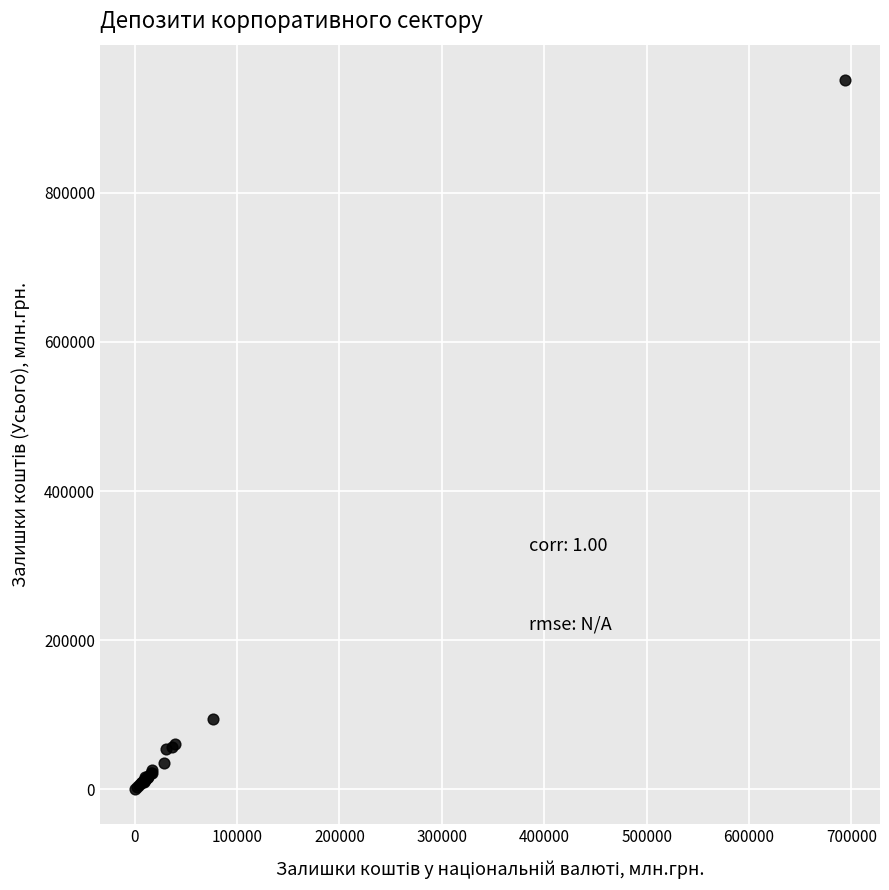

What Y value in the scatter plot is closest to 475922?

94276.0